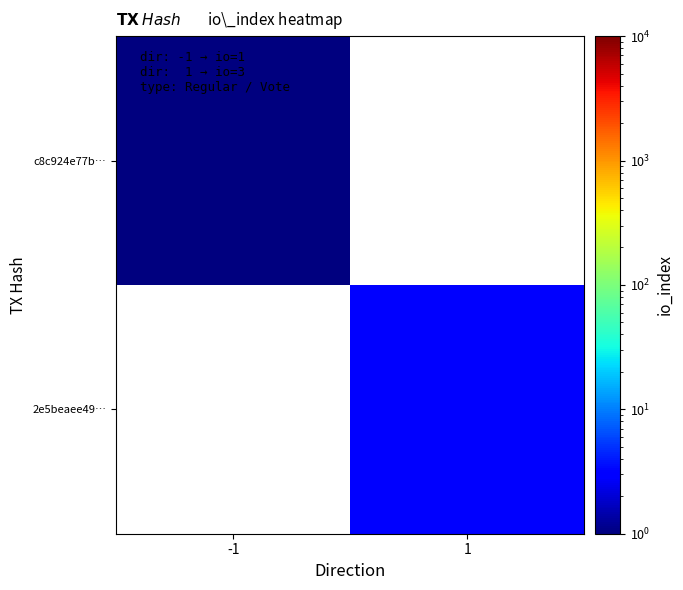

Which category has the lowest value across all series?

-1